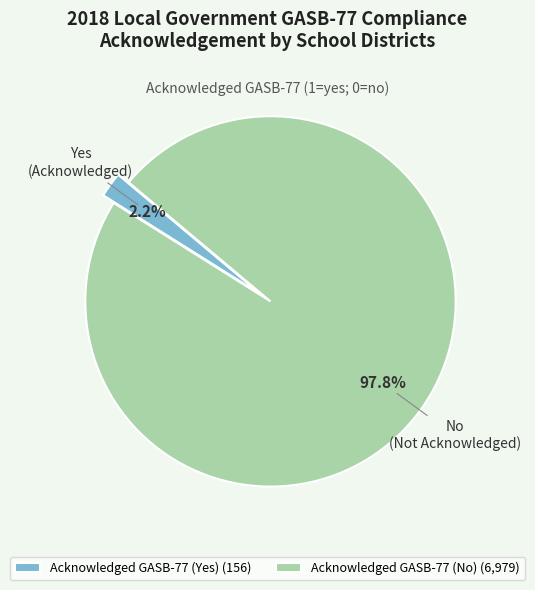

Is Acknowledged GASB-77 (No) (6,979) the majority of the pie?

Yes